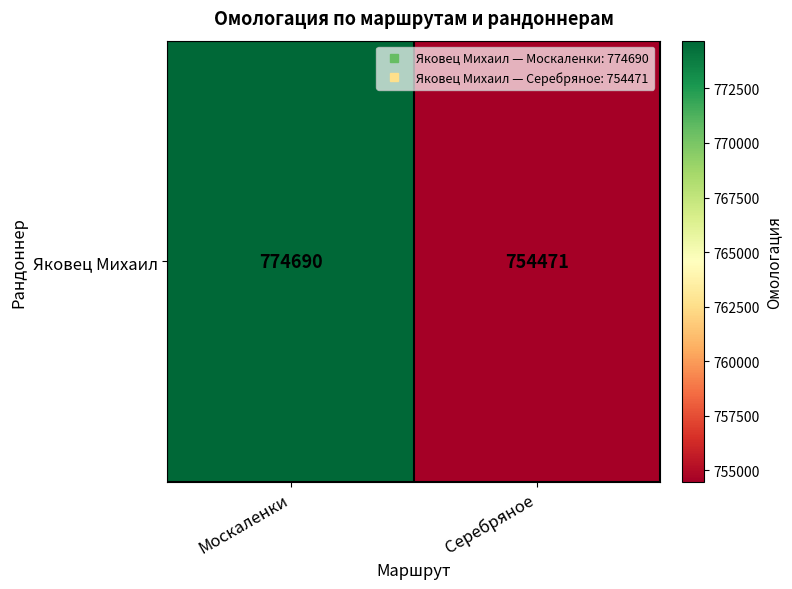

What is the change in value from Москаленки to Серебряное?

-20219